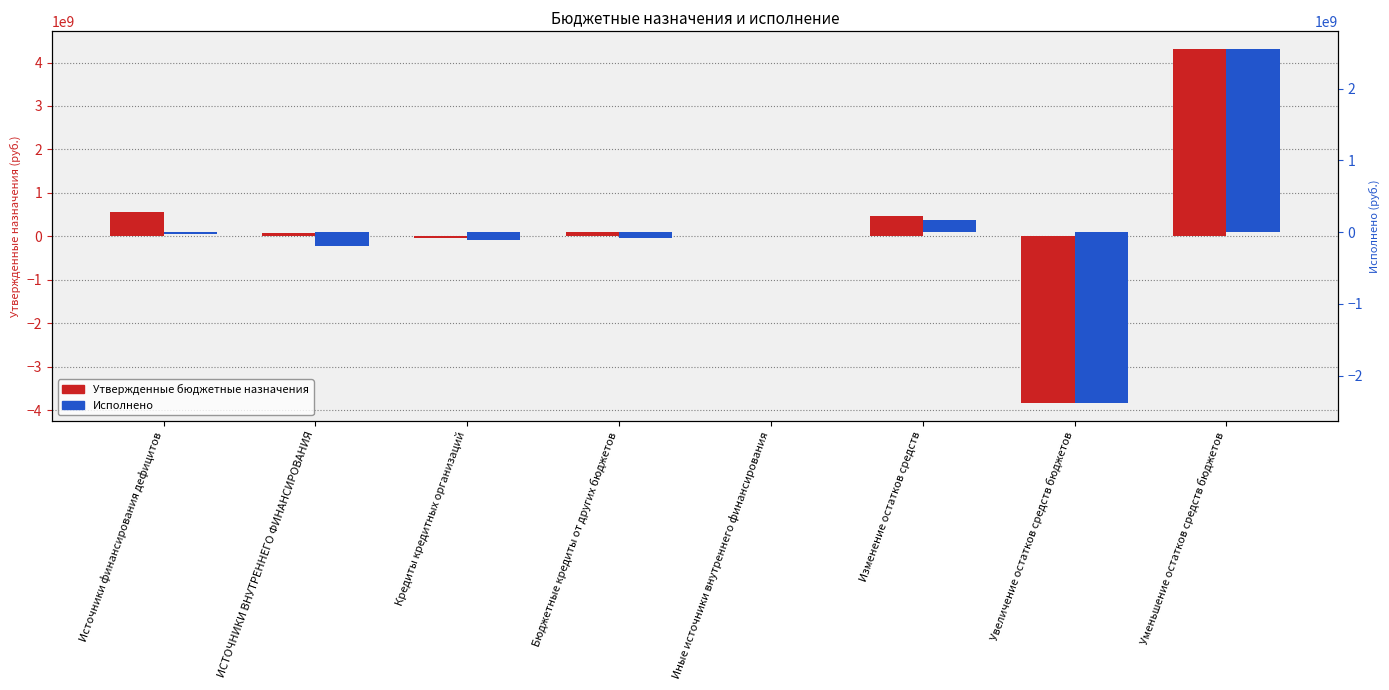

How many distinct data groups are displayed?

2